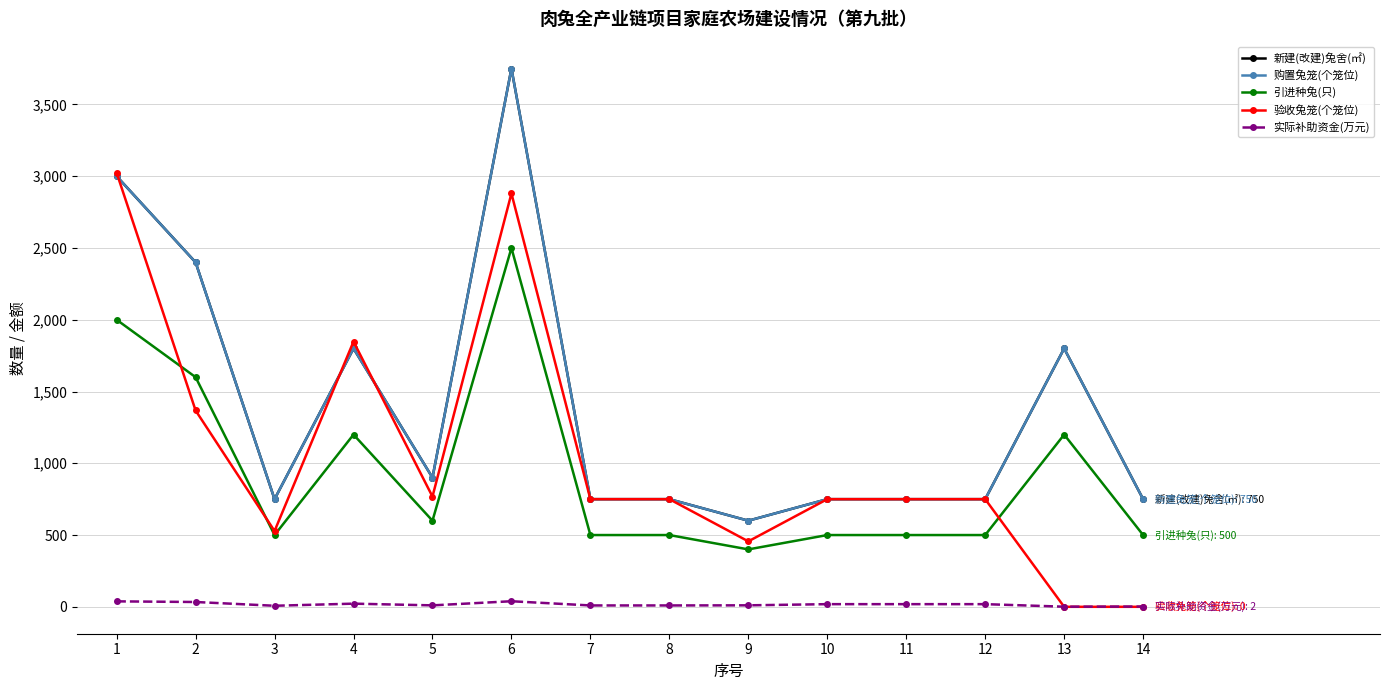

The value of 验收兔笼(个笼位) at 4 is 1848.0. True or false?

True